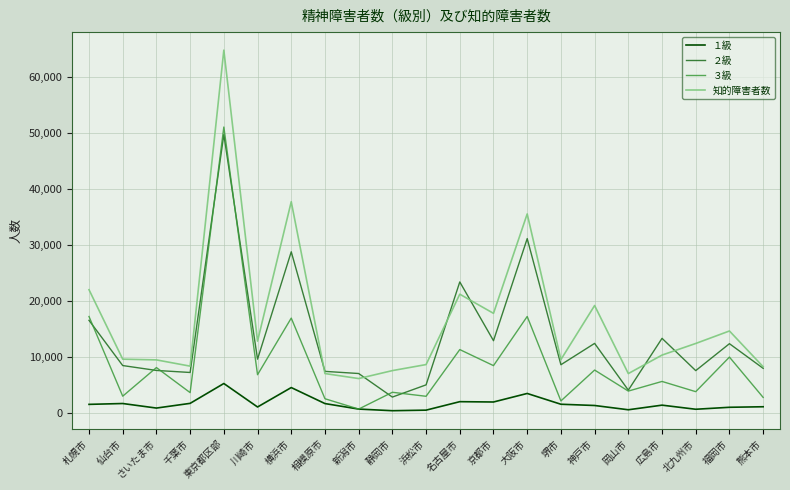

Rank the series by their maximum value, from lowest to highest.

１級, ２級, ３級, 知的障害者数